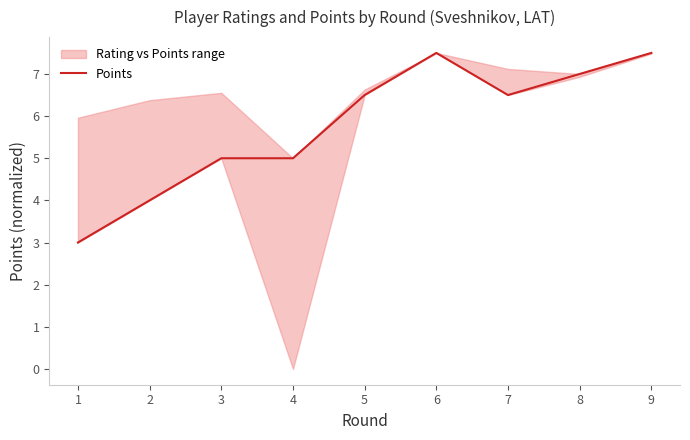

True or false: the data shows 3.0 at 1.

True